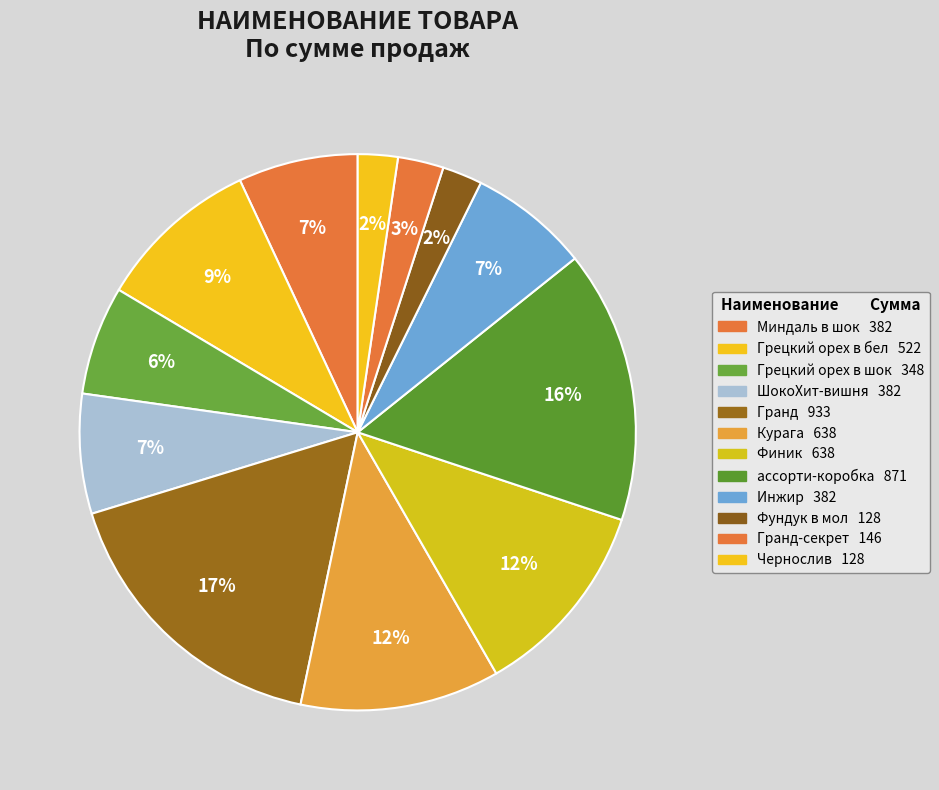

How many slices are in this pie chart?

12